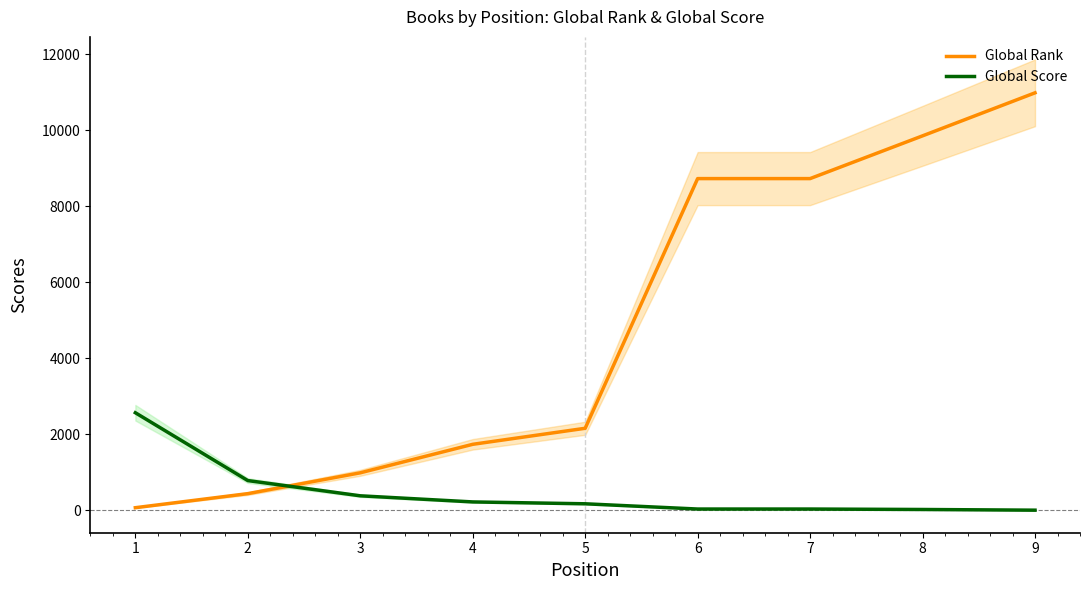

Rank the categories by Global Score value from lowest to highest.

9, 8, 6, 7, 5, 4, 3, 2, 1